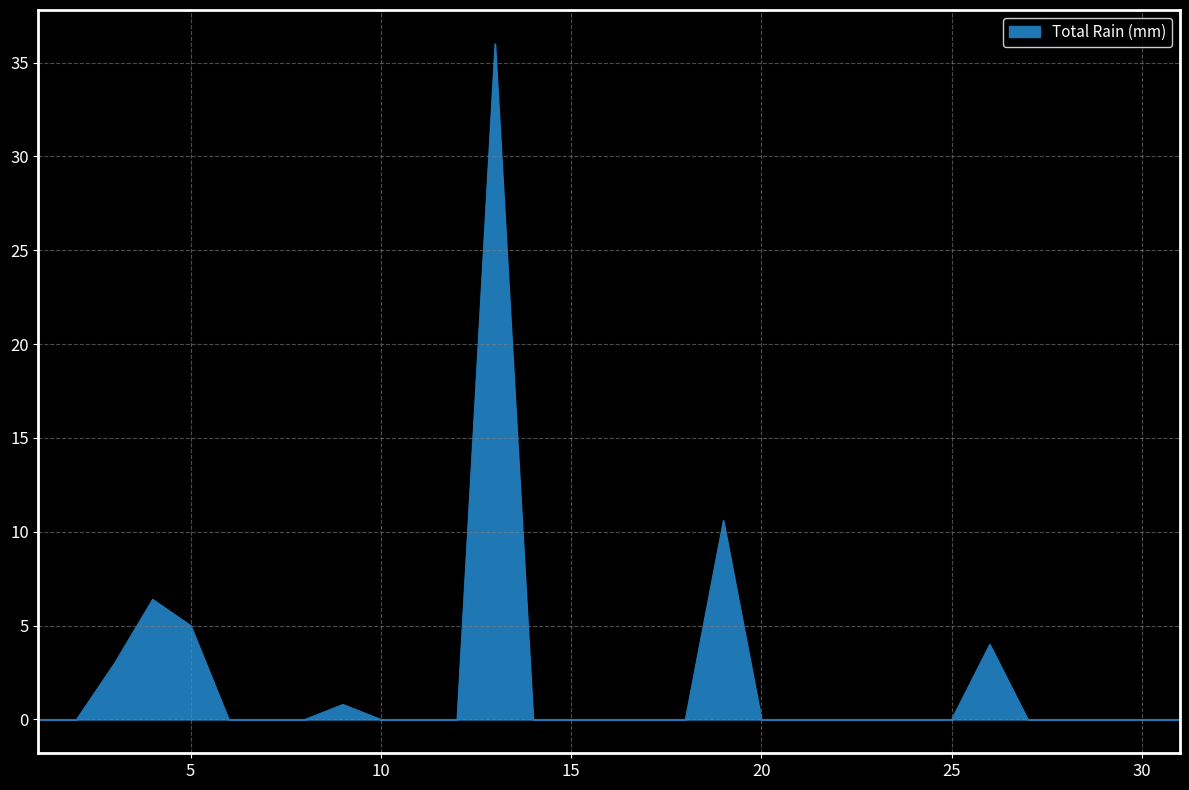

True or false: there are more than 0 points higher than both neighbors.

True